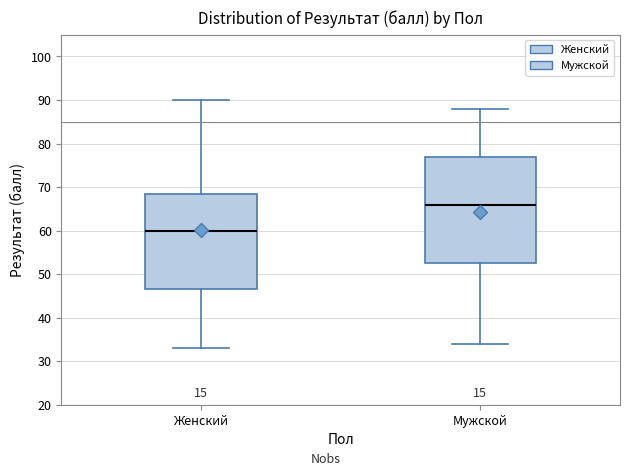

Which box has the lowest median line?

Женский